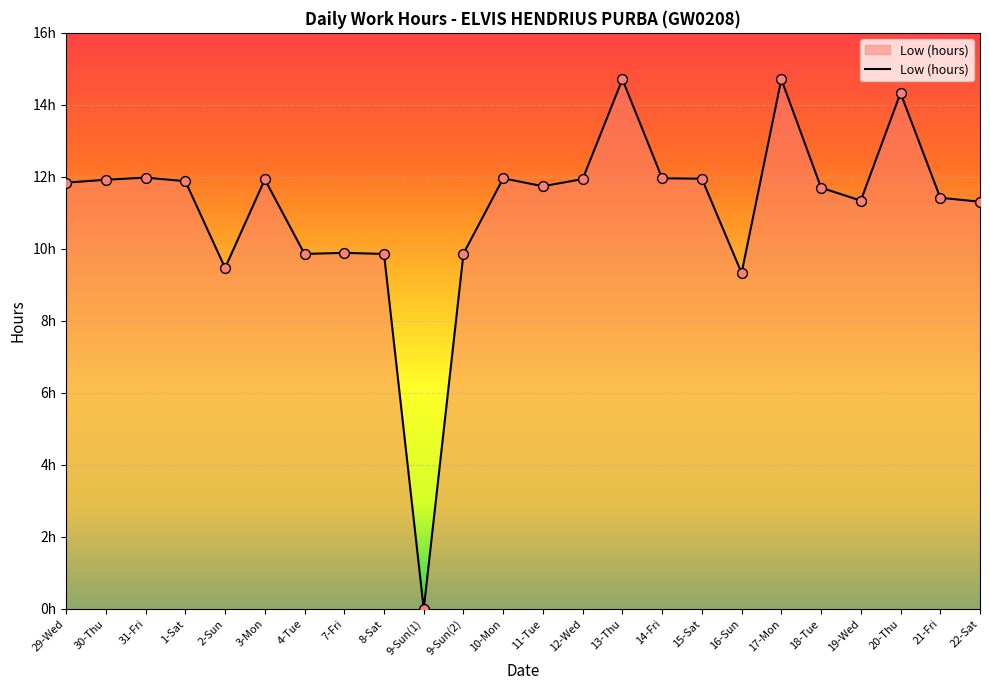

Is this an area chart (filled region under the line)?

Yes